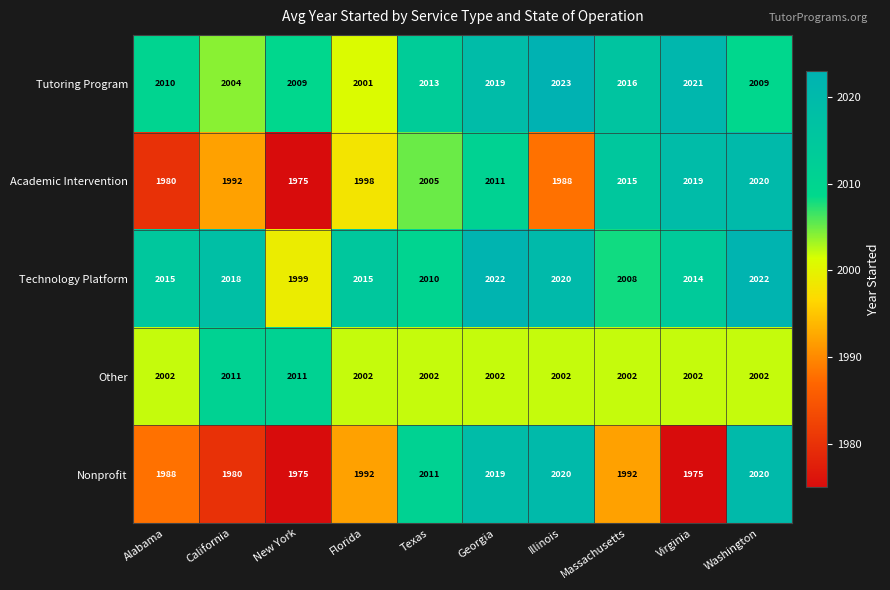

What is the minimum value for Academic Intervention?

1975